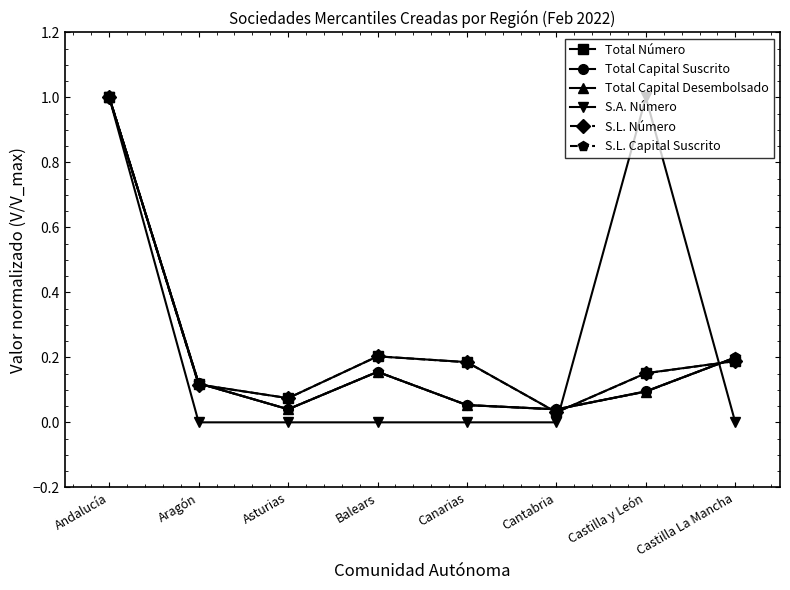

What position from the left is Canarias?

5